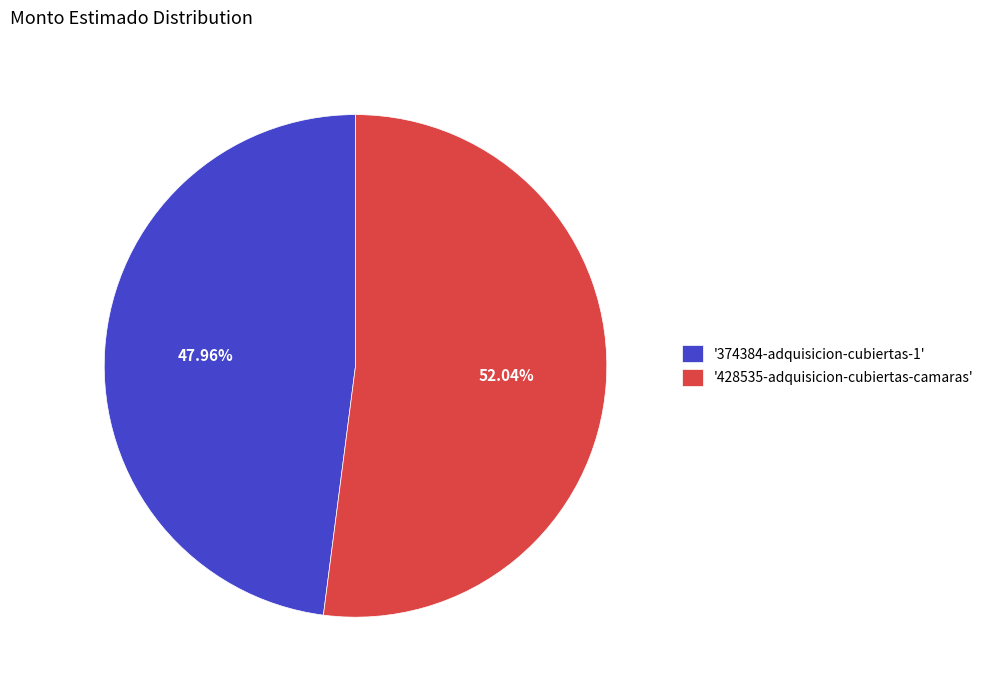

Rank the categories by value from lowest to highest.

'374384-adquisicion-cubiertas-1', '428535-adquisicion-cubiertas-camaras'